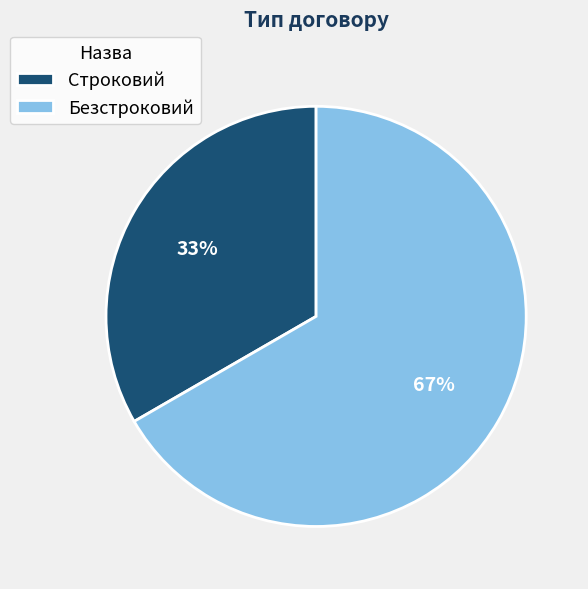

How many slices are in this pie chart?

2